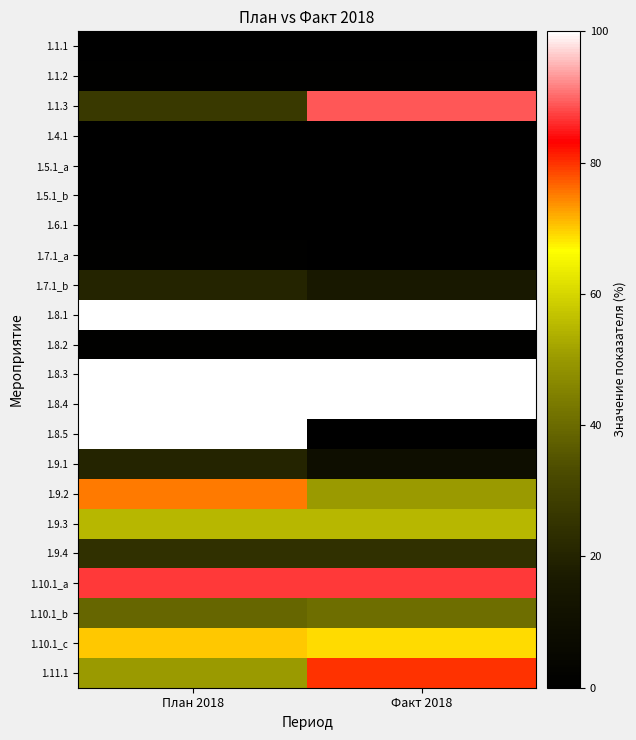

Which has a higher value, План 2018 or Факт 2018?

Факт 2018